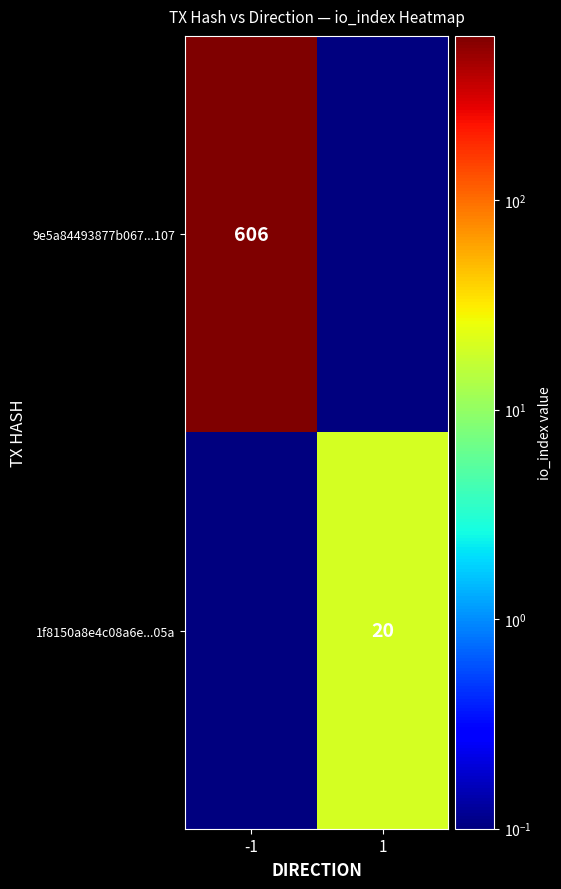

The 9e5a84493877b067...107 series shows 198.9 at -1. True or false?

False